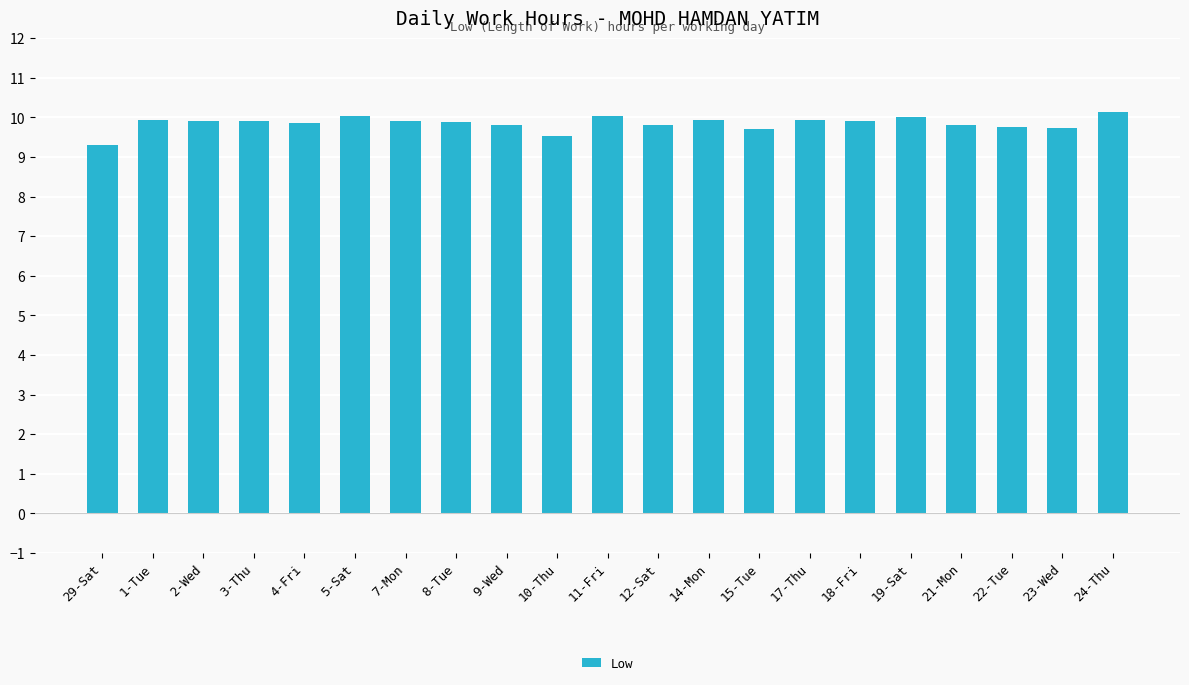

The chart shows a value of 15.7 at 29-Sat. True or false?

False